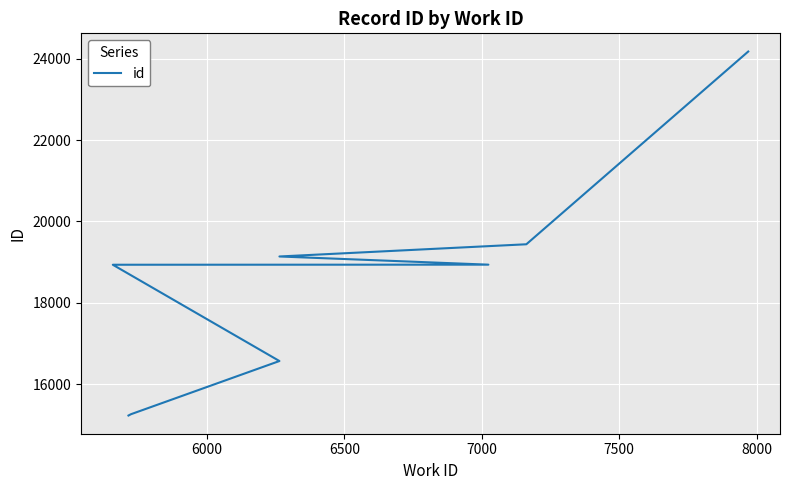

What is the smallest value displayed?

15232